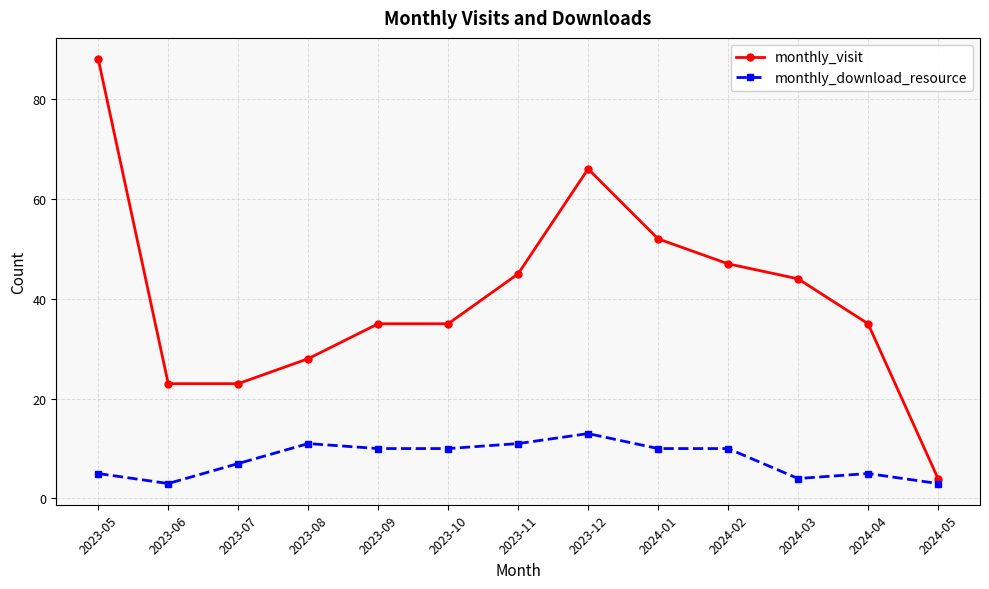

What is the maximum value for monthly_visit?

88